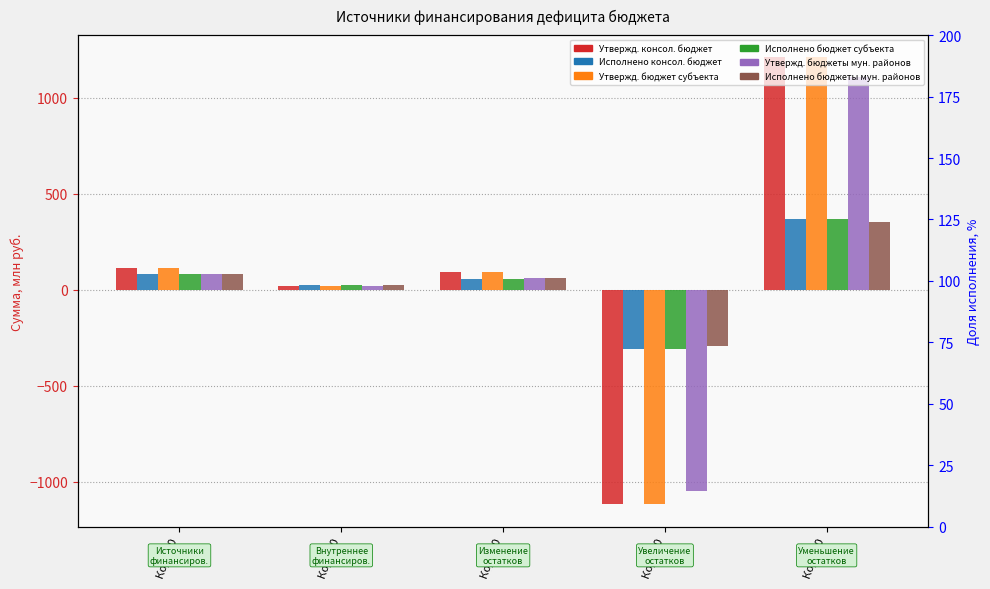

List the labels in order of Утвержд. бюджет субъекта value, smallest first.

Код 710, Код 520, Код 700, Код 500, Код 720